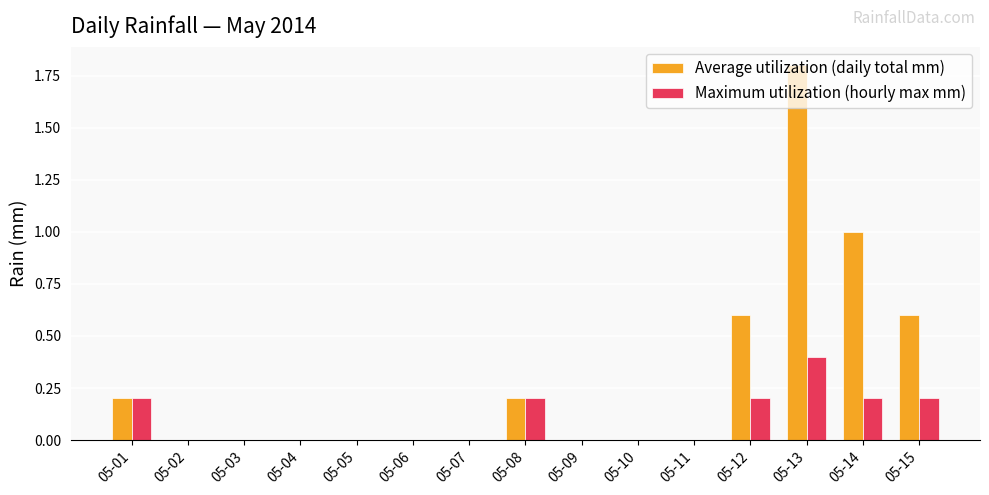

Between 05-10 and 05-13, which series saw the biggest shift?

Average utilization (daily total mm)